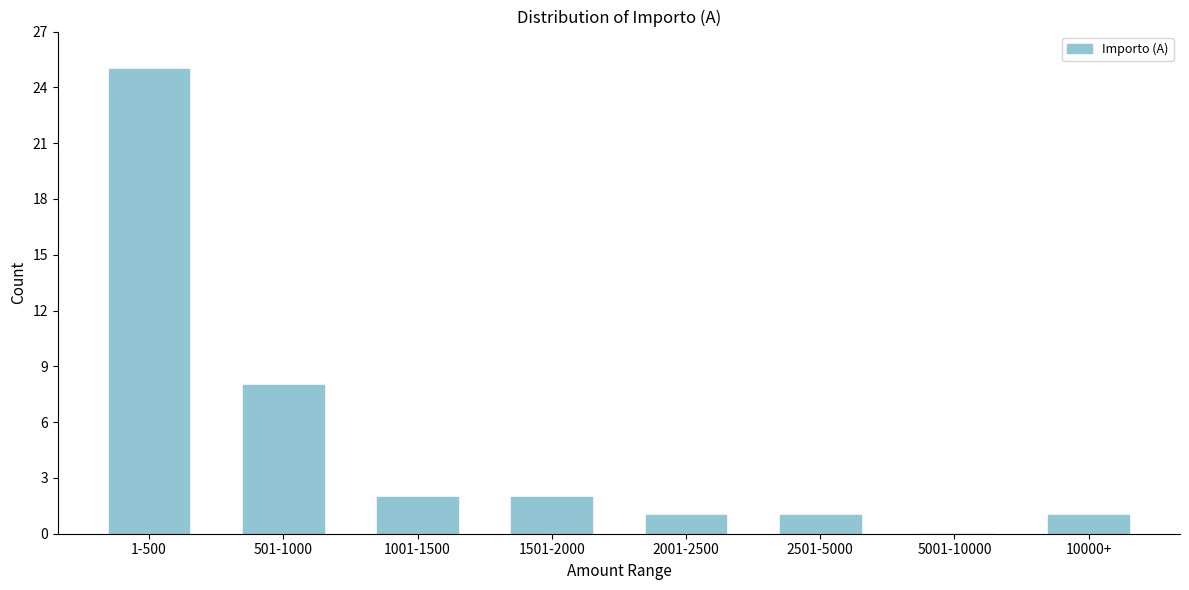

Reading left to right, list all the values displayed in this chart.

1-500=25	501-1000=8	1001-1500=2	1501-2000=2	2001-2500=1	2501-5000=1	5001-10000=0	10000+=1